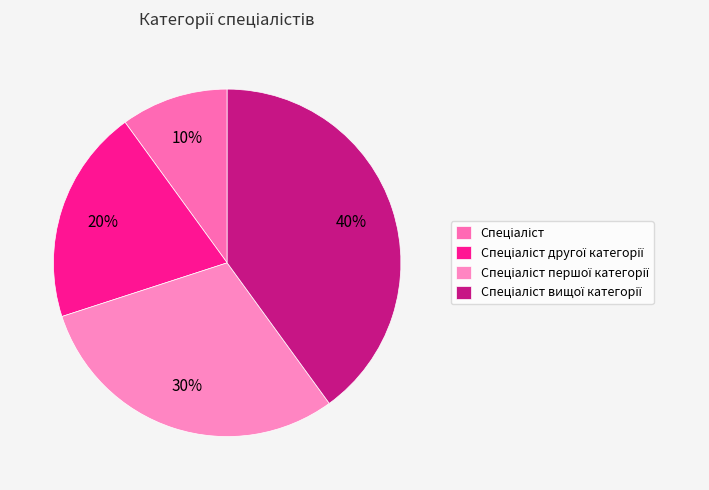

The Спеціаліст першої категорії slice represents 30% of the pie. True or false?

True